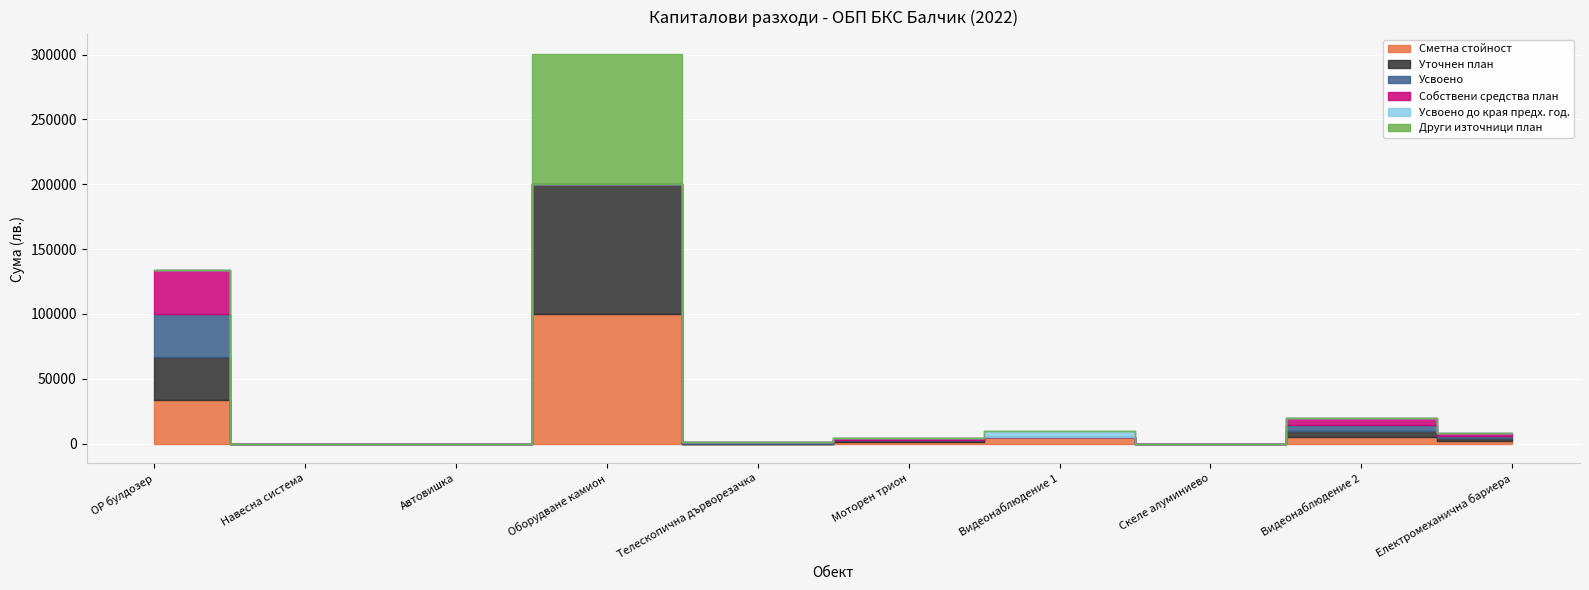

Rank the series at Моторен трион from highest to lowest value.

Сметна стойност, Уточнен план, Собствени средства план, Усвоено, Усвоено до края предх. год., Други източници план